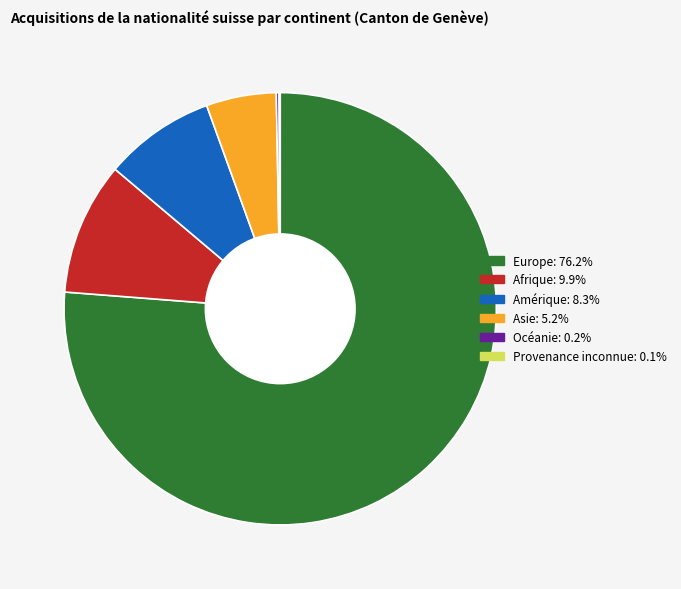

Is Europe the majority of the pie?

Yes